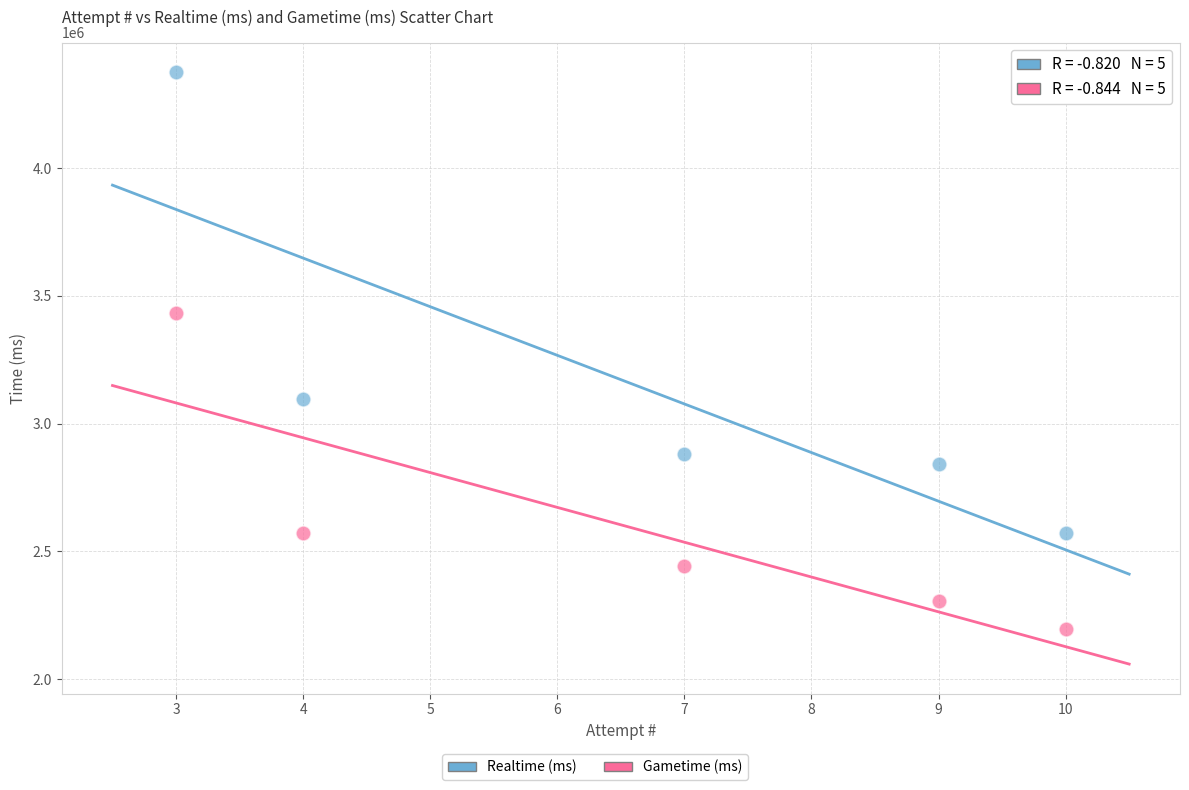

Which series contains the lowest Y value?

Gametime (ms)